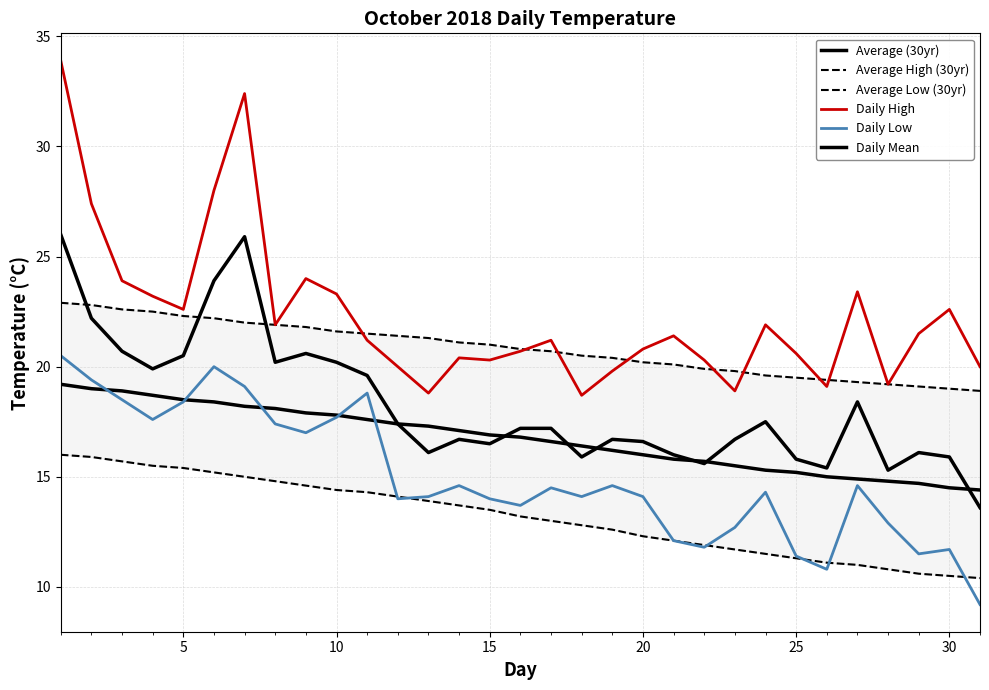

Does the chart display data point markers on the line(s)?

No